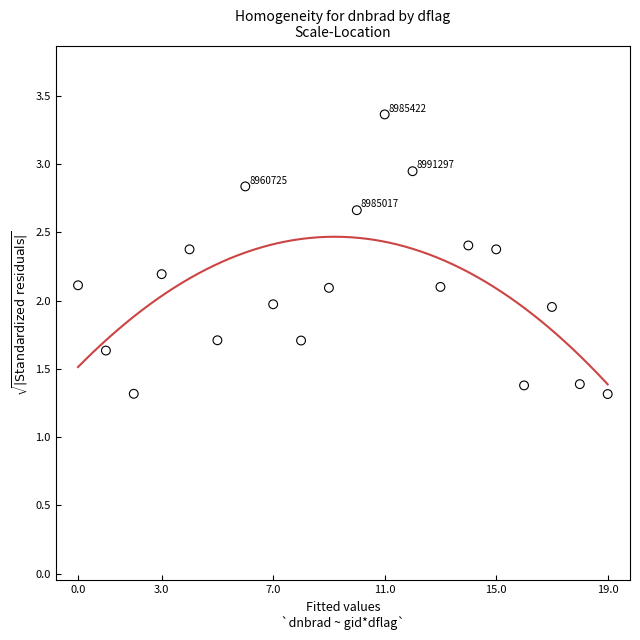

How many points are shown in the scatter plot?

20